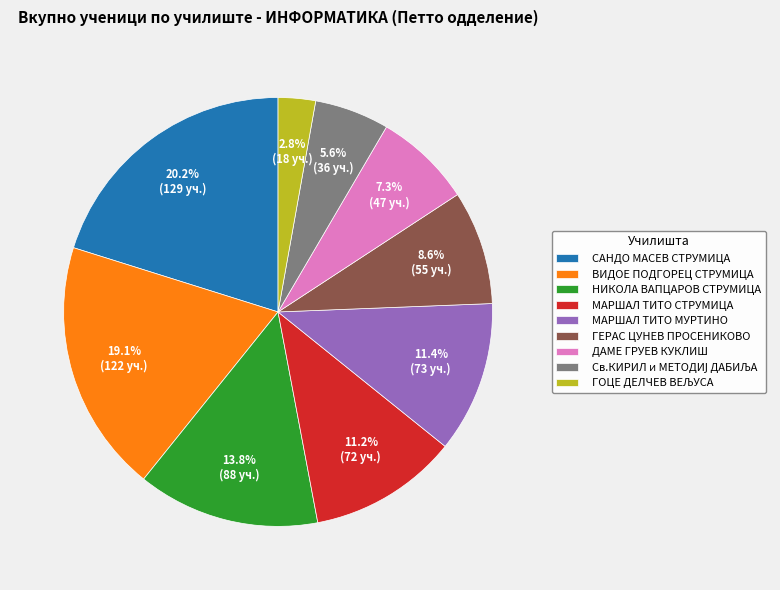

Count the number of slices in the pie.

9